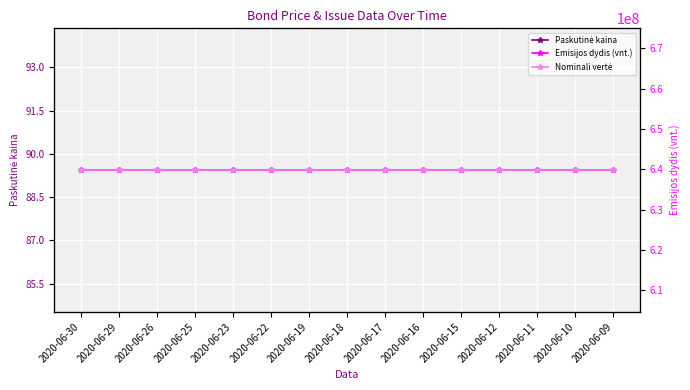

How many lines are shown in the chart?

3